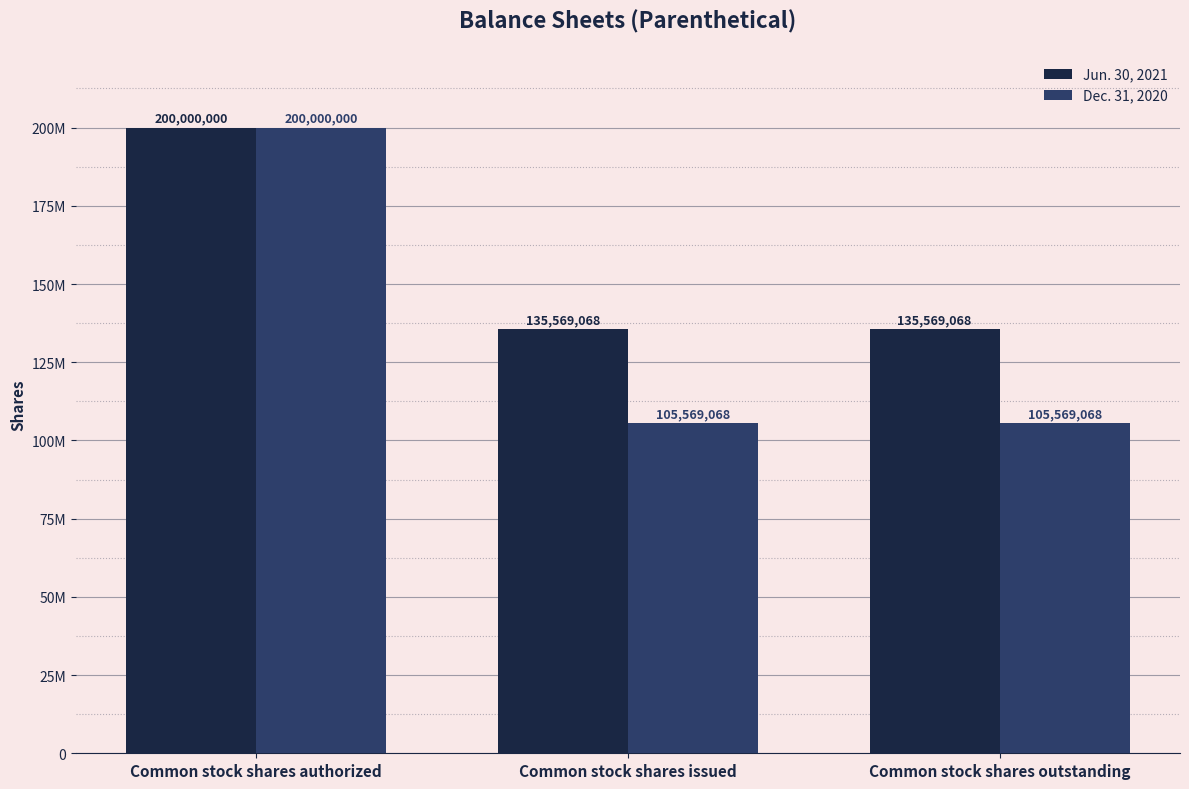

At which label does Dec. 31, 2020 reach its minimum?

Common stock shares issued